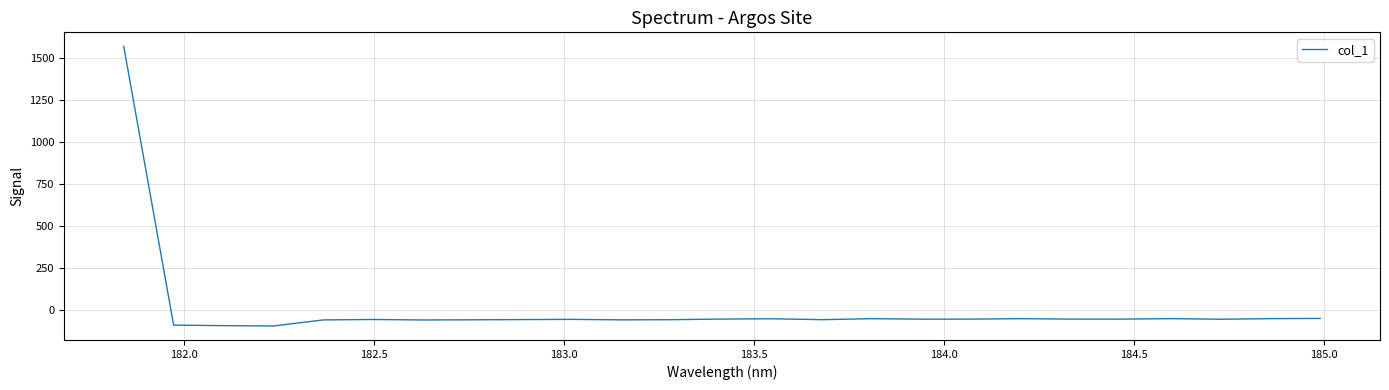

What is the maximum value shown in the chart?

1570.9